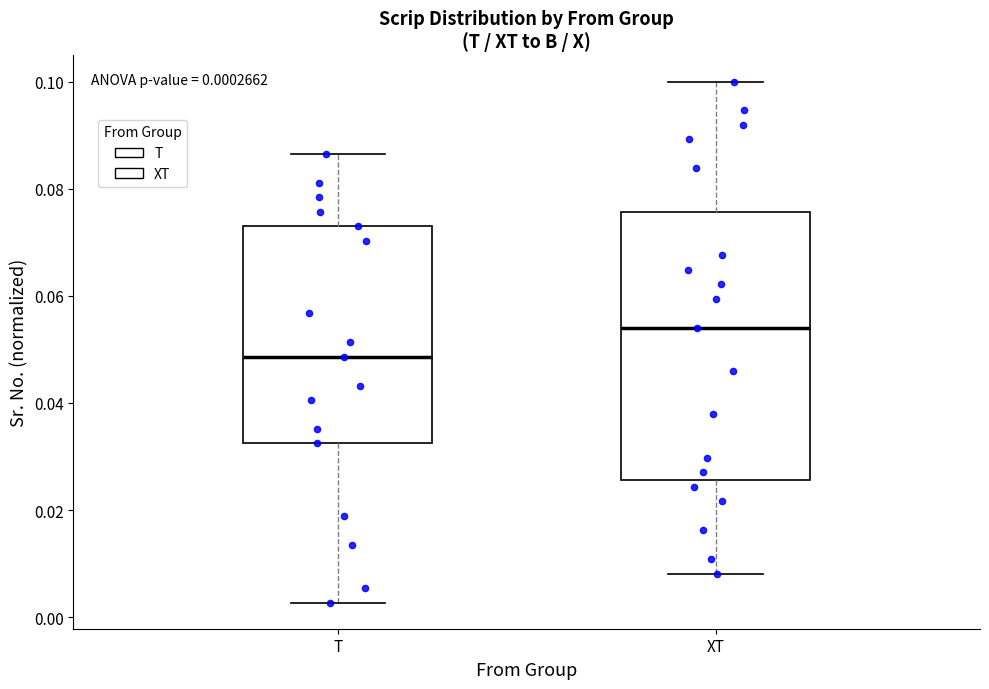

Which box is the tallest, from its lower edge to its upper edge?

XT